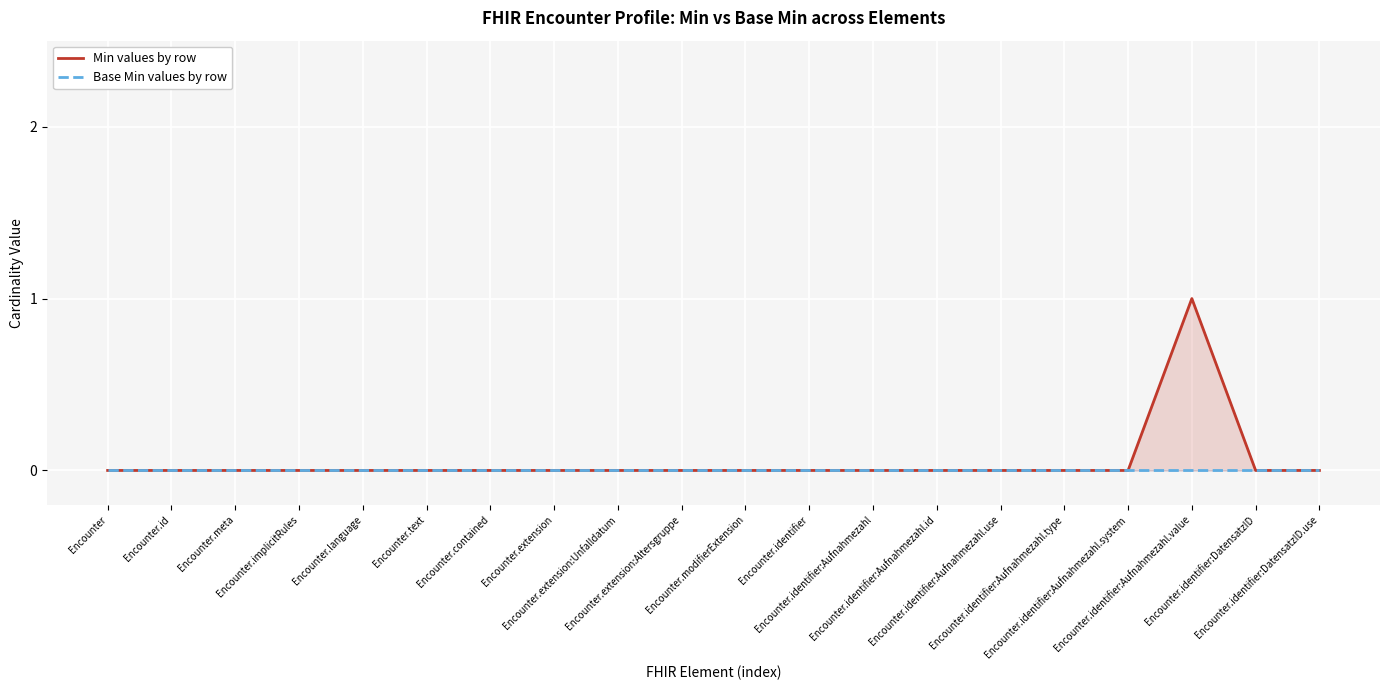

Is it true that Min values by row equals 0 at Encounter.identifier:Aufnahmezahl?

True